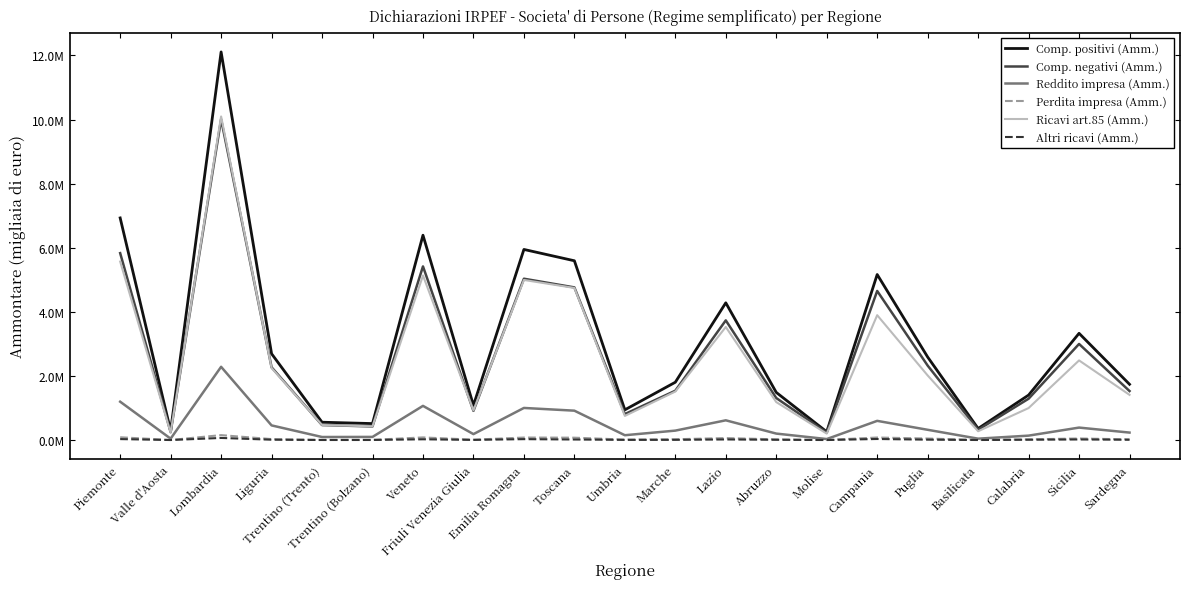

What are all the series names shown in the legend?

Comp. positivi (Amm.), Comp. negativi (Amm.), Reddito impresa (Amm.), Perdita impresa (Amm.), Ricavi art.85 (Amm.), Altri ricavi (Amm.)